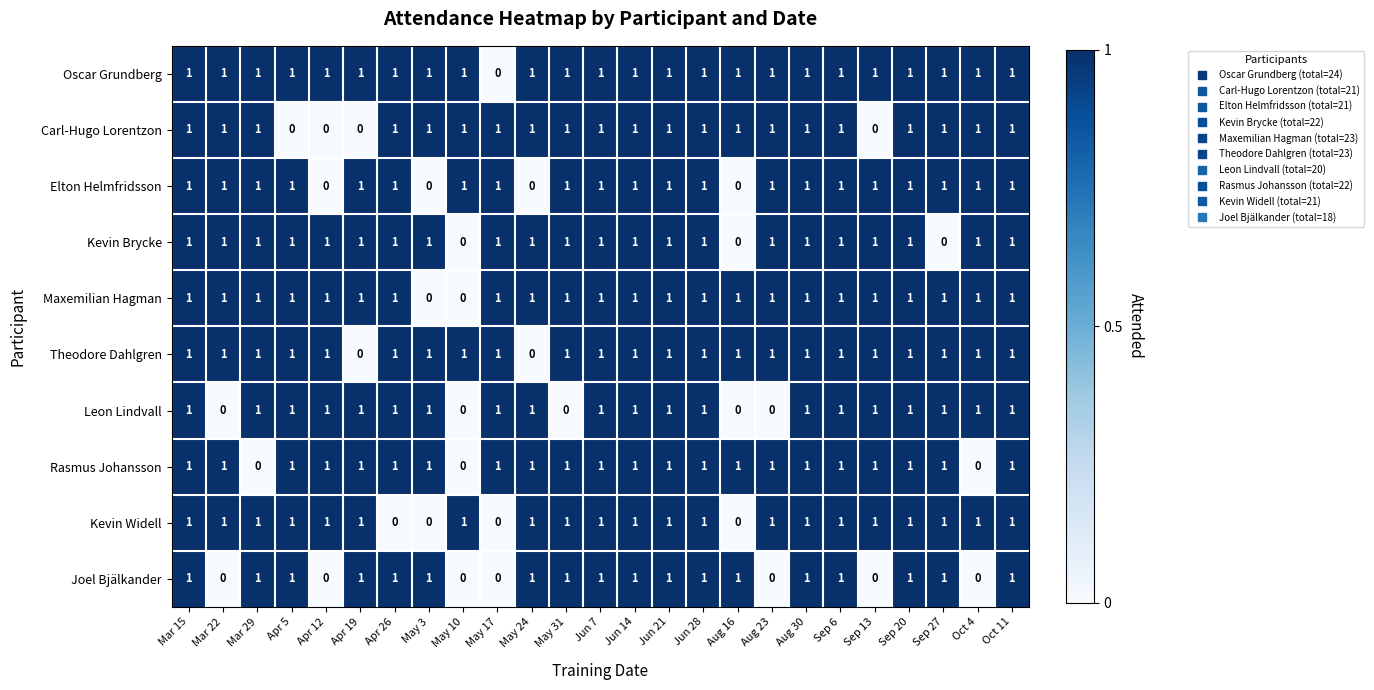

Which series has the largest total across all categories?

Oscar Grundberg